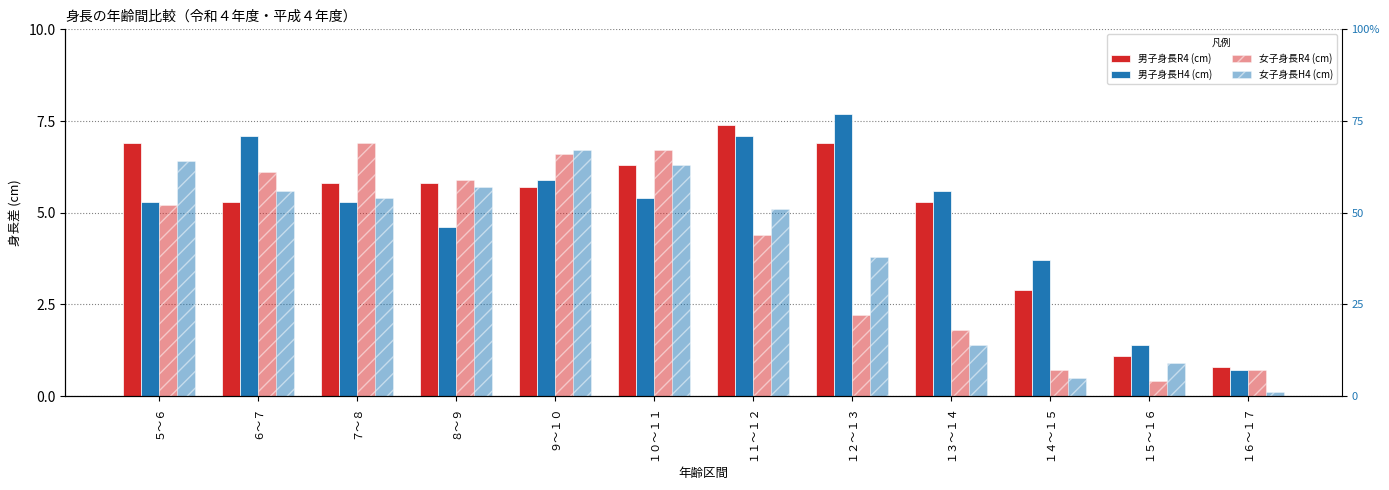

Are the bars horizontal?

No